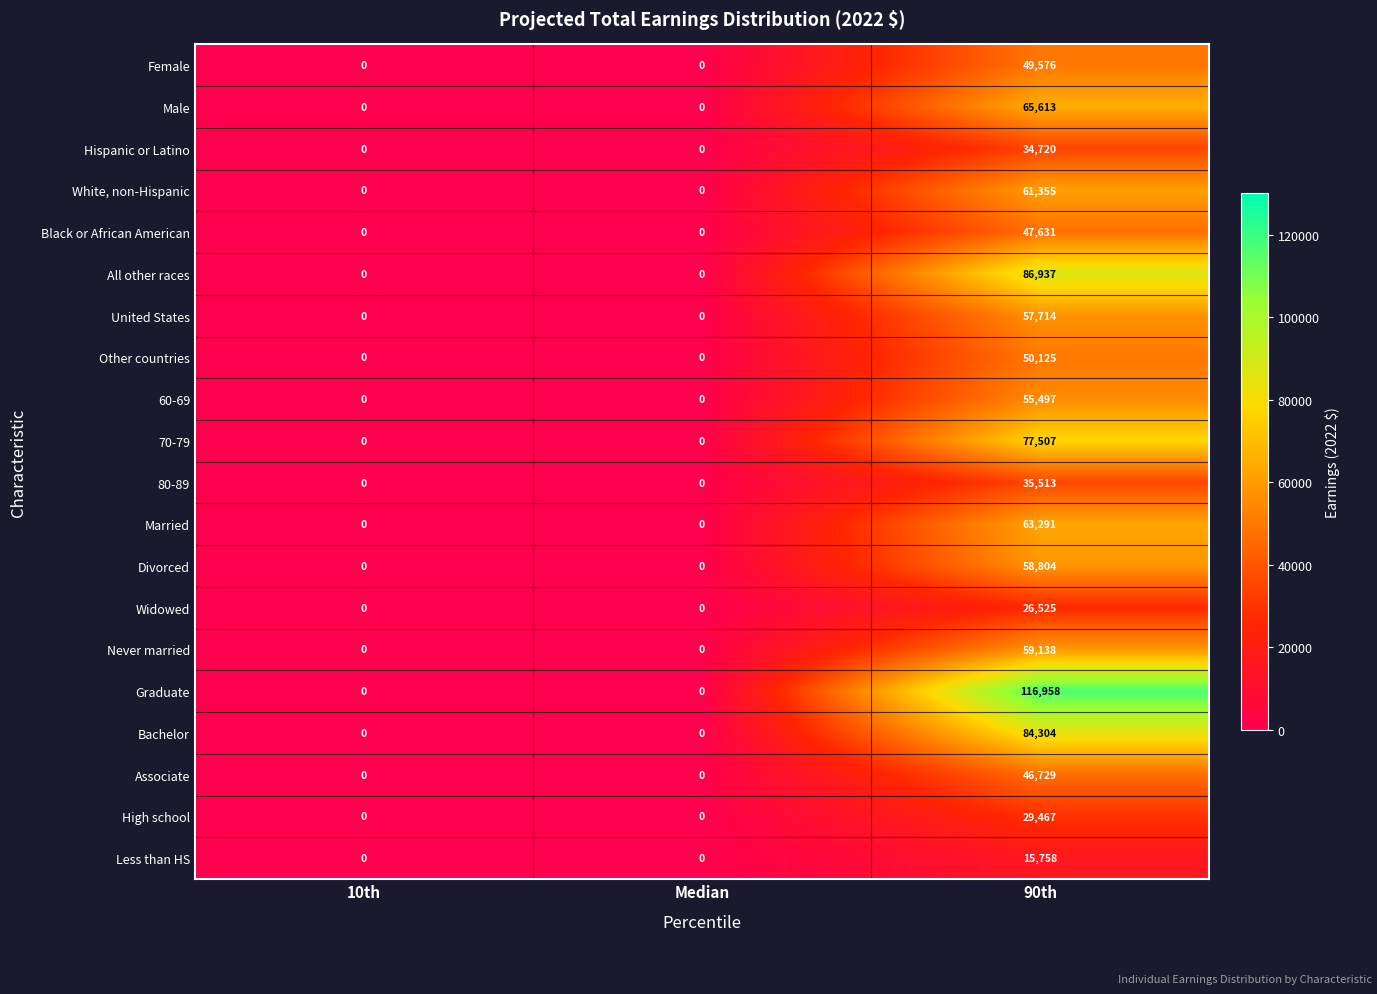

Rank the series by their maximum value, from lowest to highest.

Less than HS, Widowed, High school, Hispanic or Latino, 80-89, Associate, Black or African American, Female, Other countries, 60-69, United States, Divorced, Never married, White, non-Hispanic, Married, Male, 70-79, Bachelor, All other races, Graduate